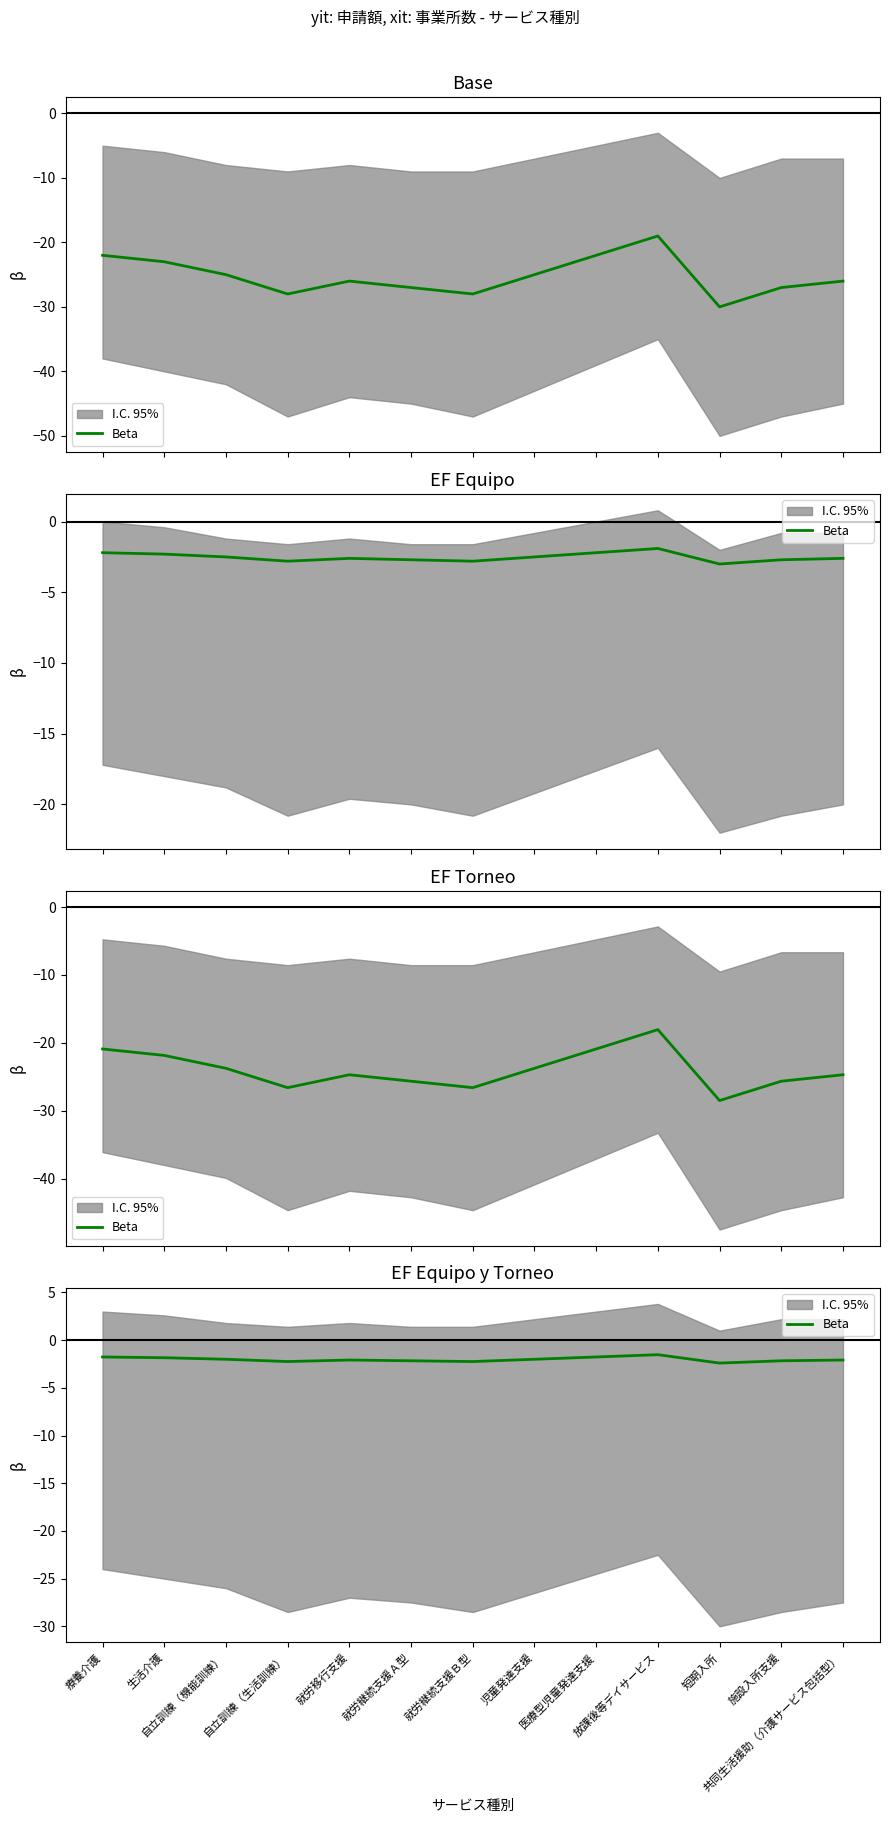

What is the label of the 1st point from the left?

療養介護